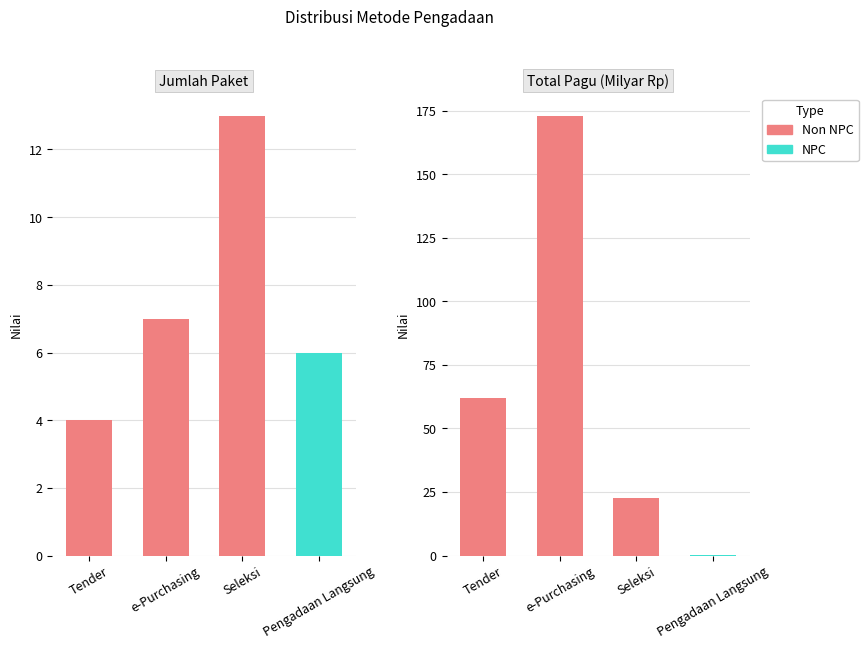

What is the difference between the values at Tender and Seleksi?

39.5